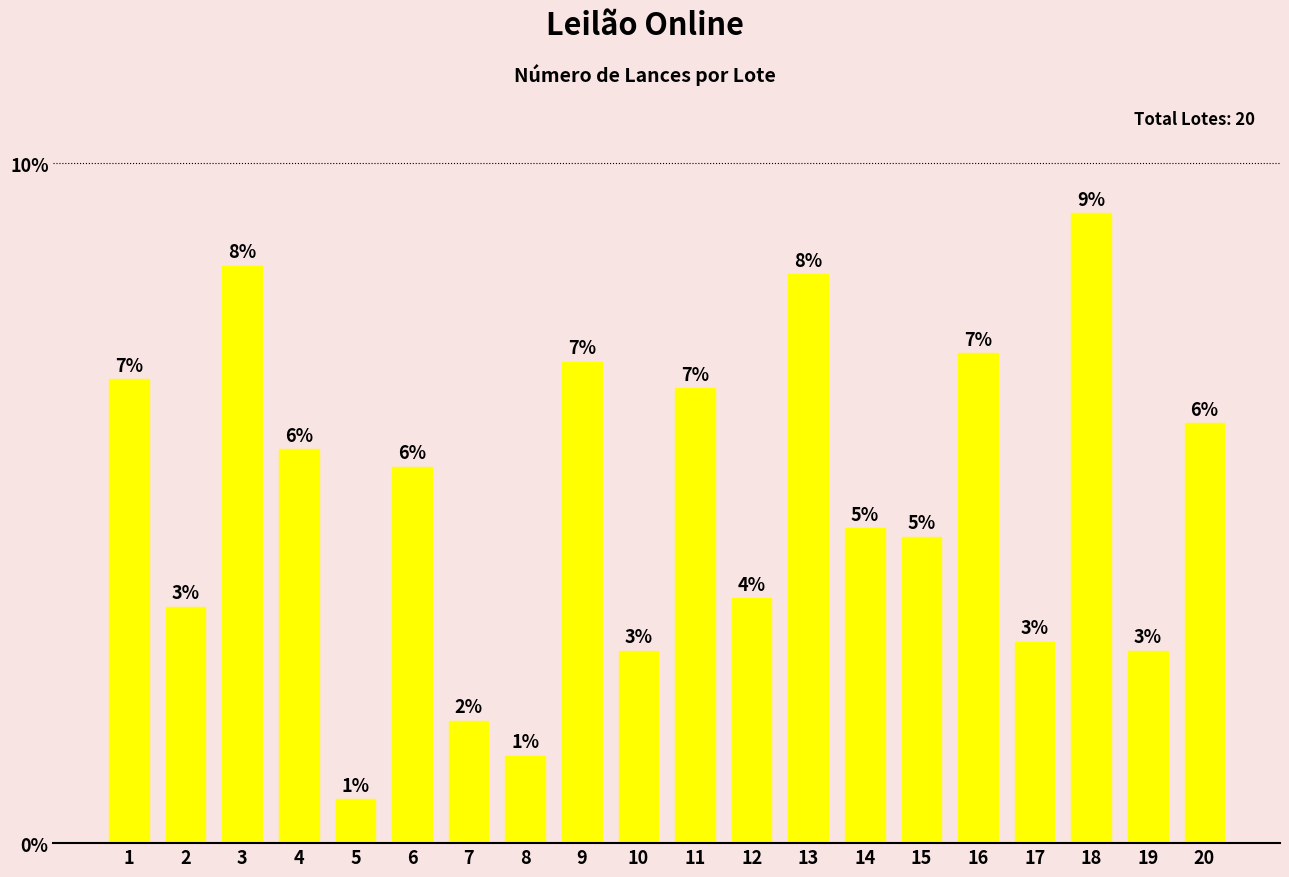

List the labels in order of value, smallest first.

5, 8, 7, 10, 19, 17, 2, 12, 15, 14, 6, 4, 20, 11, 1, 9, 16, 13, 3, 18